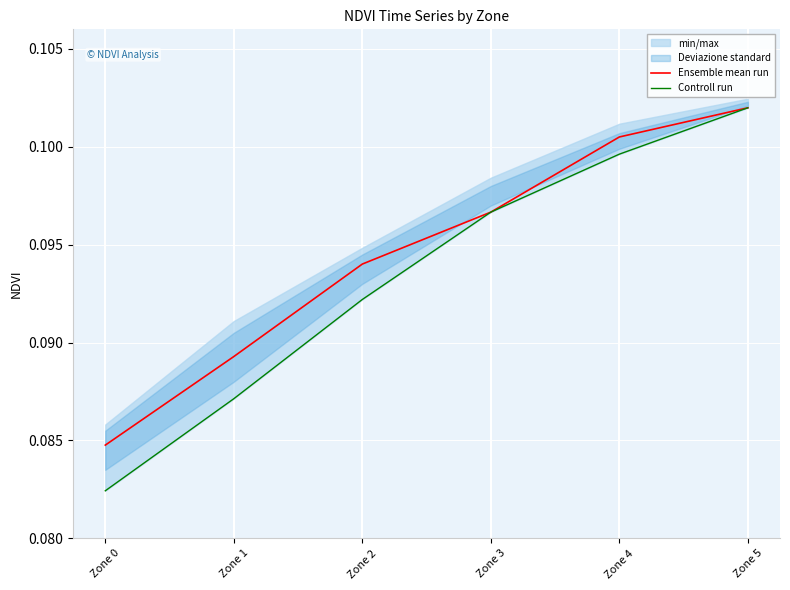

Reading right to left, list all the values displayed in this chart.

Ensemble mean run: Zone 5=0.1	Zone 4=0.1	Zone 3=0.1	Zone 2=0.1	Zone 1=0.1	Zone 0=0.1
Controll run: Zone 5=0.1	Zone 4=0.1	Zone 3=0.1	Zone 2=0.1	Zone 1=0.1	Zone 0=0.1